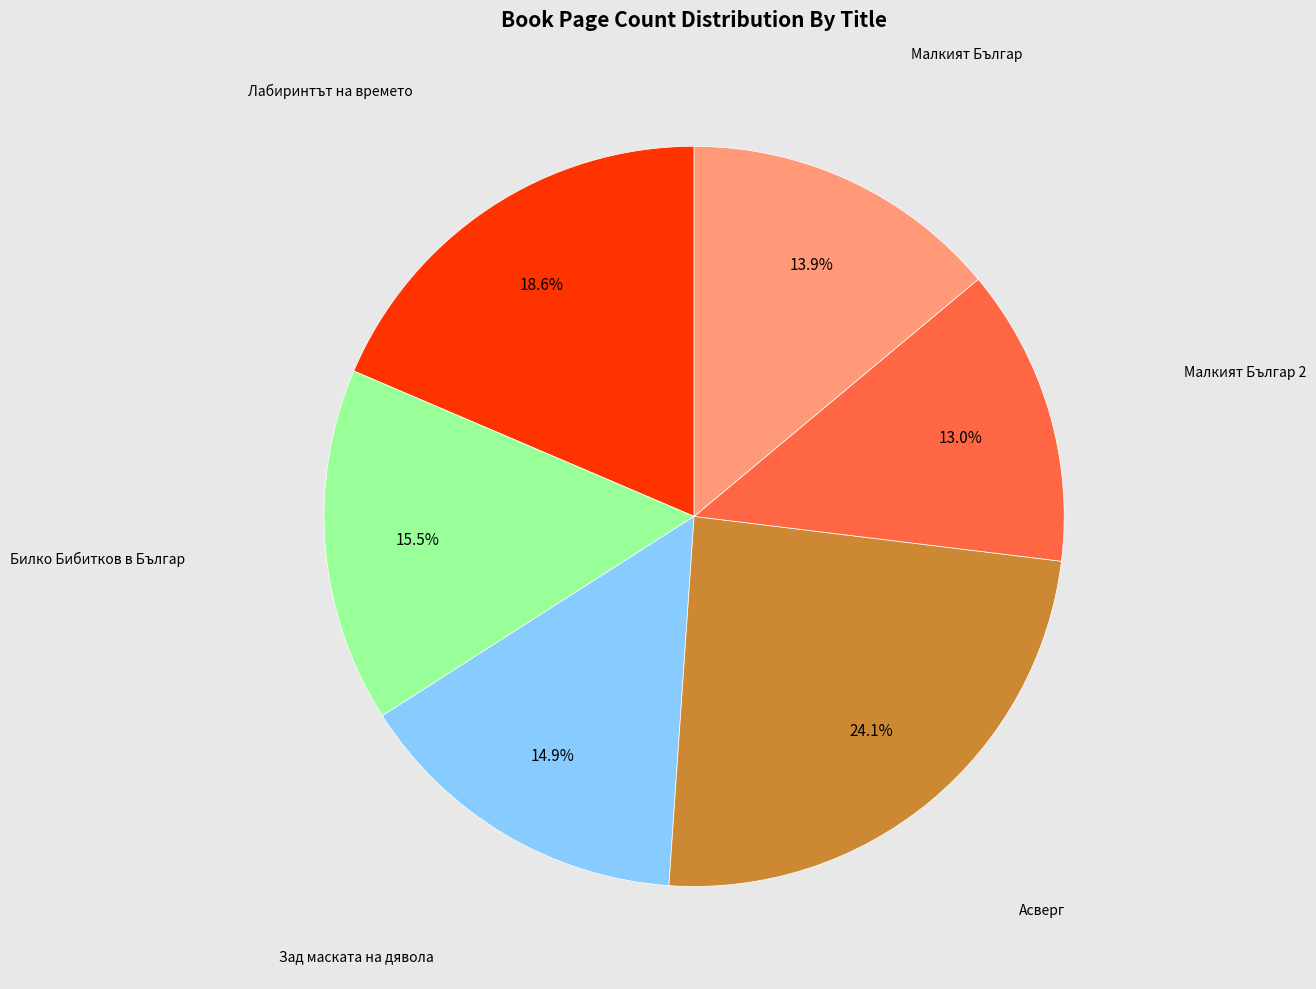

To the nearest percent, what is the average slice percentage?

17%